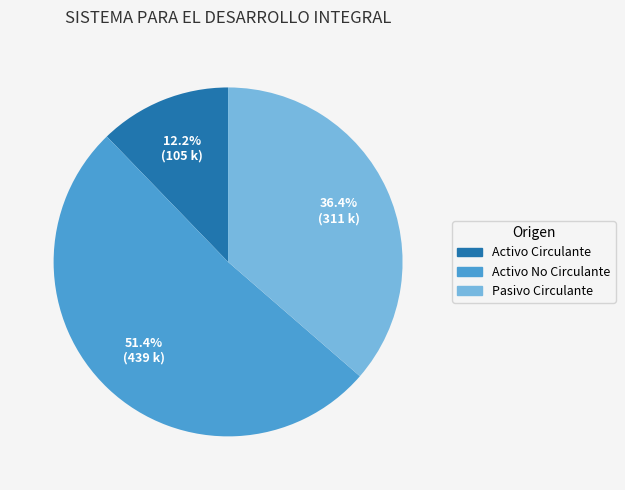

Which slice represents more than half of the pie?

Activo No Circulante